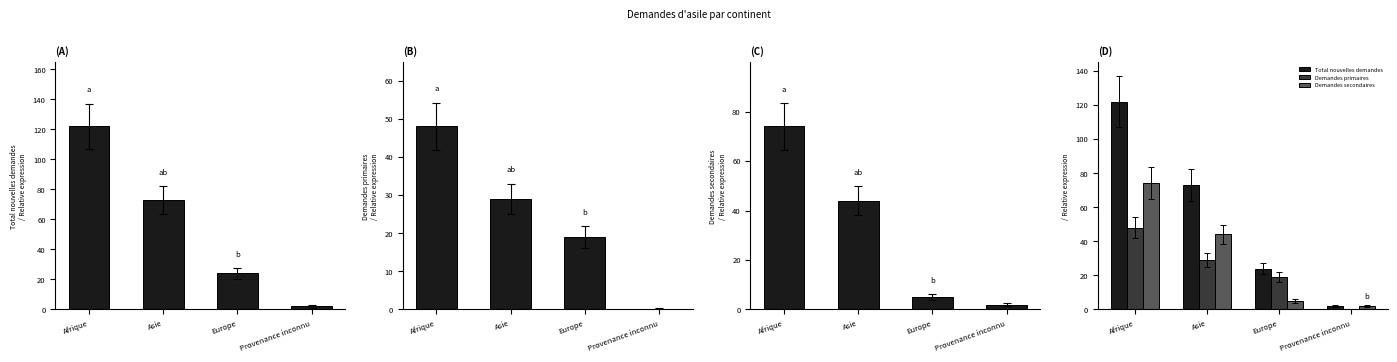

What is the label of the 3rd bar from the left?

Europe